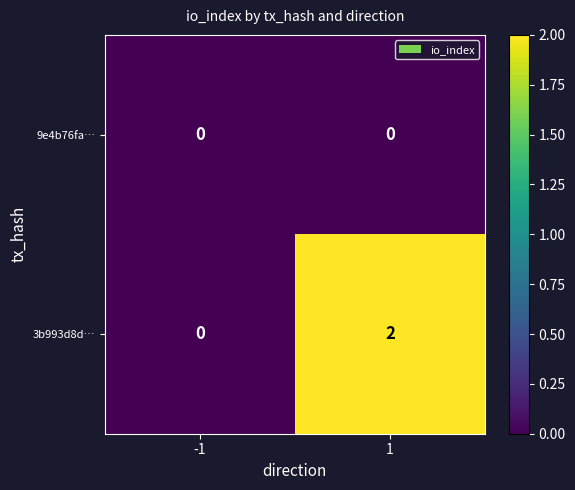

List the series in order of their overall mean, lowest first.

9e4b76fa…, 3b993d8d…